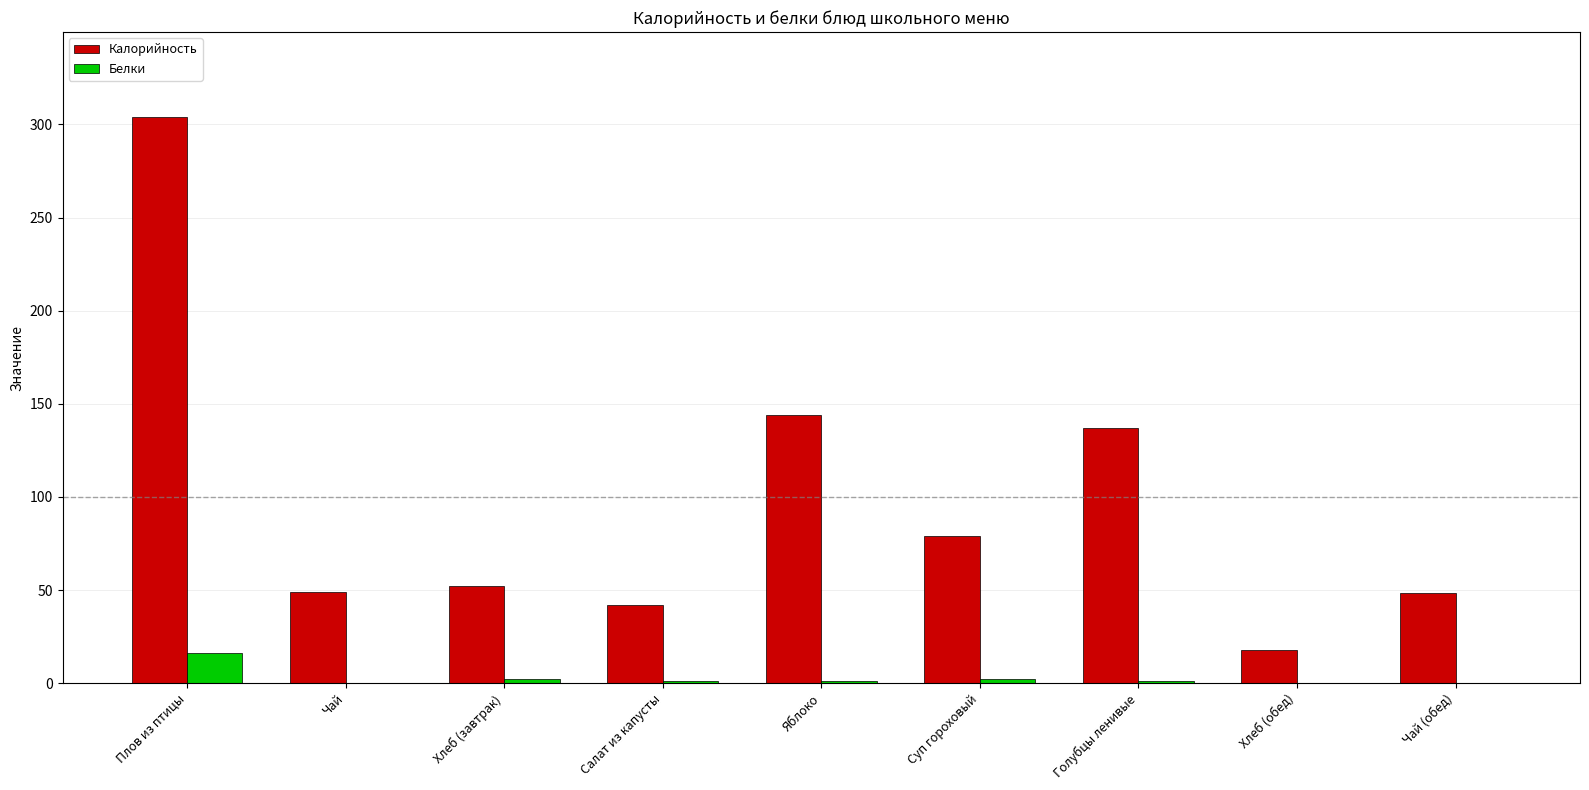

How many categories are shown in the chart?

9